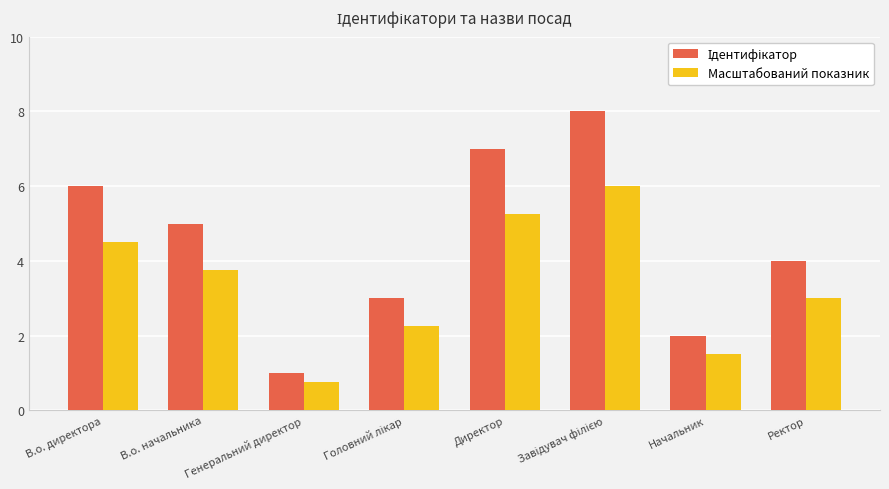

What is the sum of all Масштабований показник values?

27.0